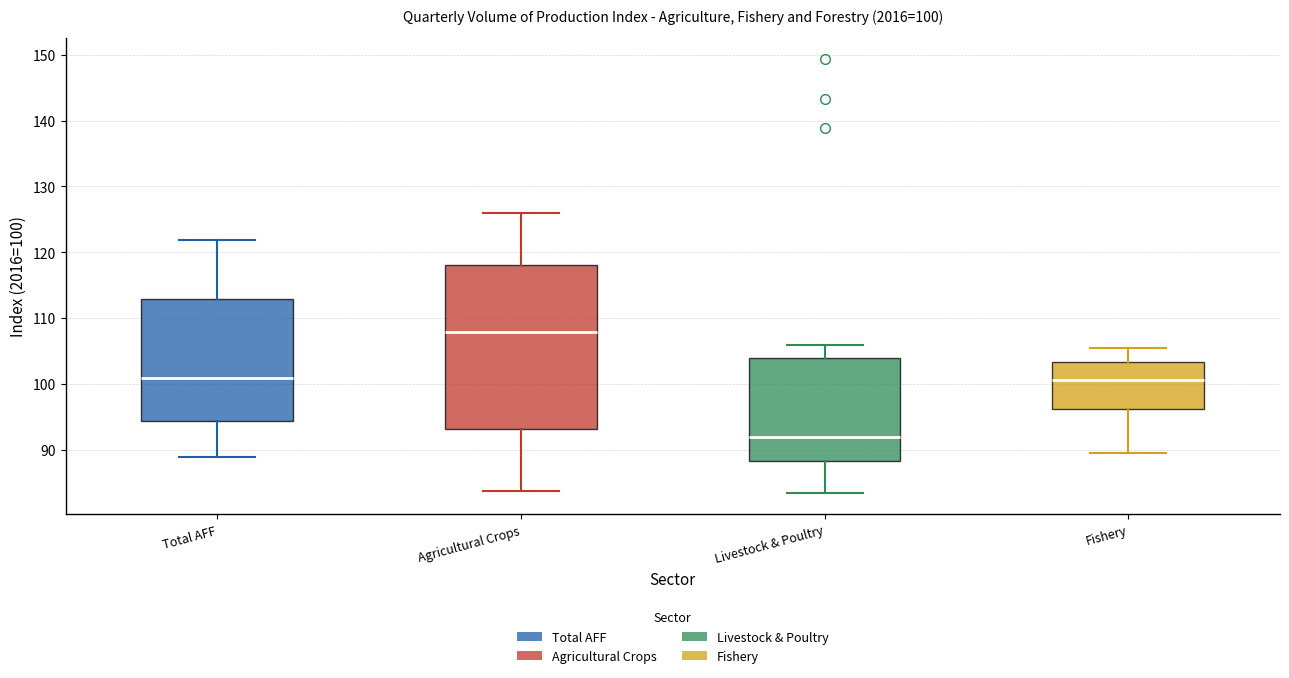

Comparing the boxes themselves (not the whiskers), which one is the tallest?

Agricultural Crops